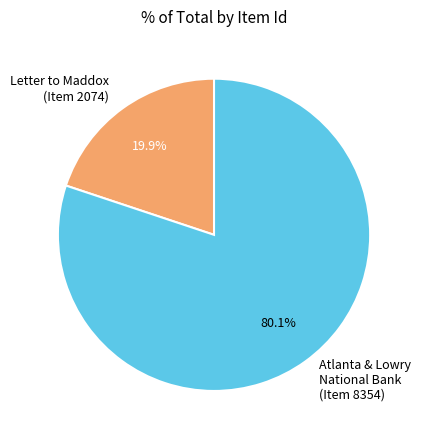

Which slice represents more than half of the pie?

Atlanta & Lowry National Bank (Item 8354)